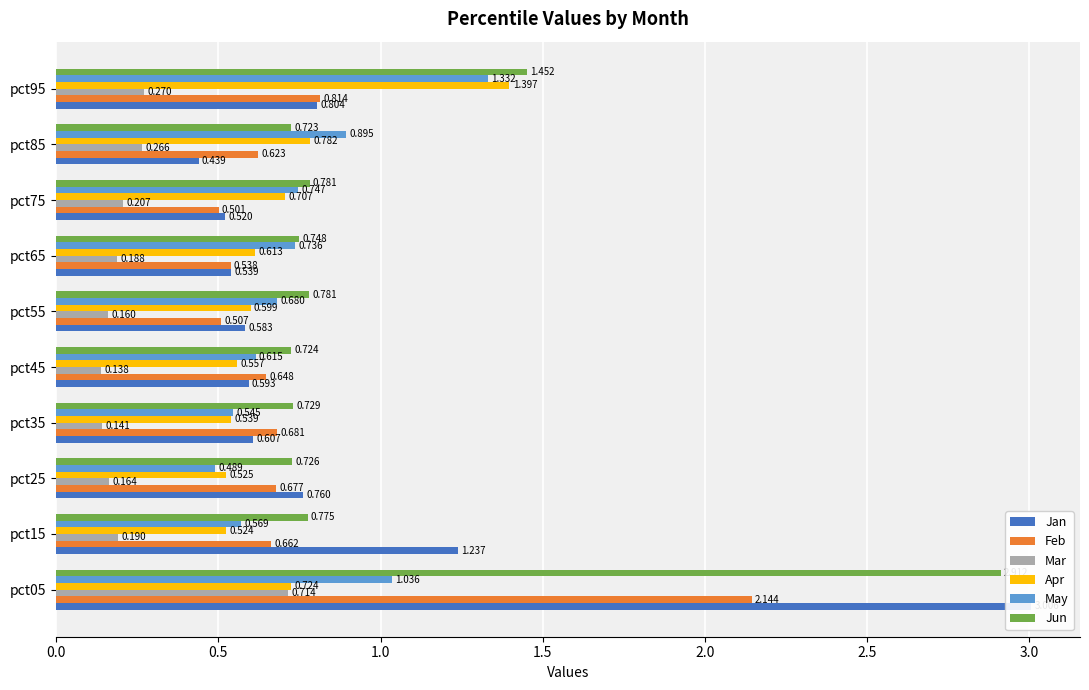

What is the sum of all May values?

7.6